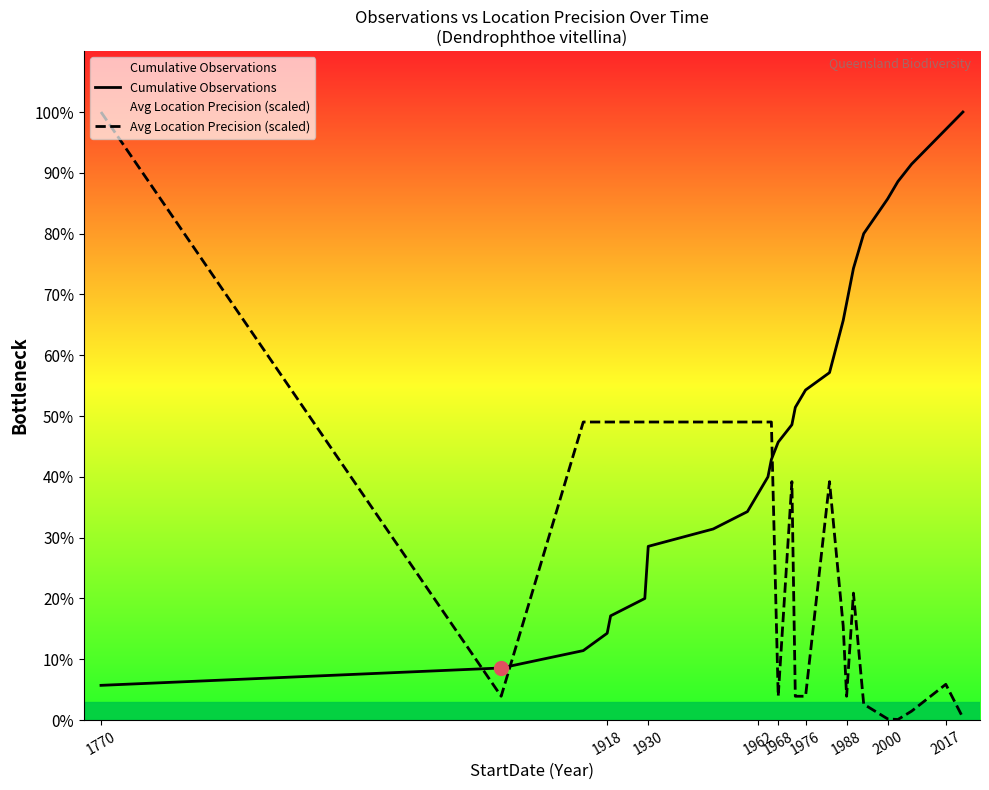

Count the number of categories in the chart.

26